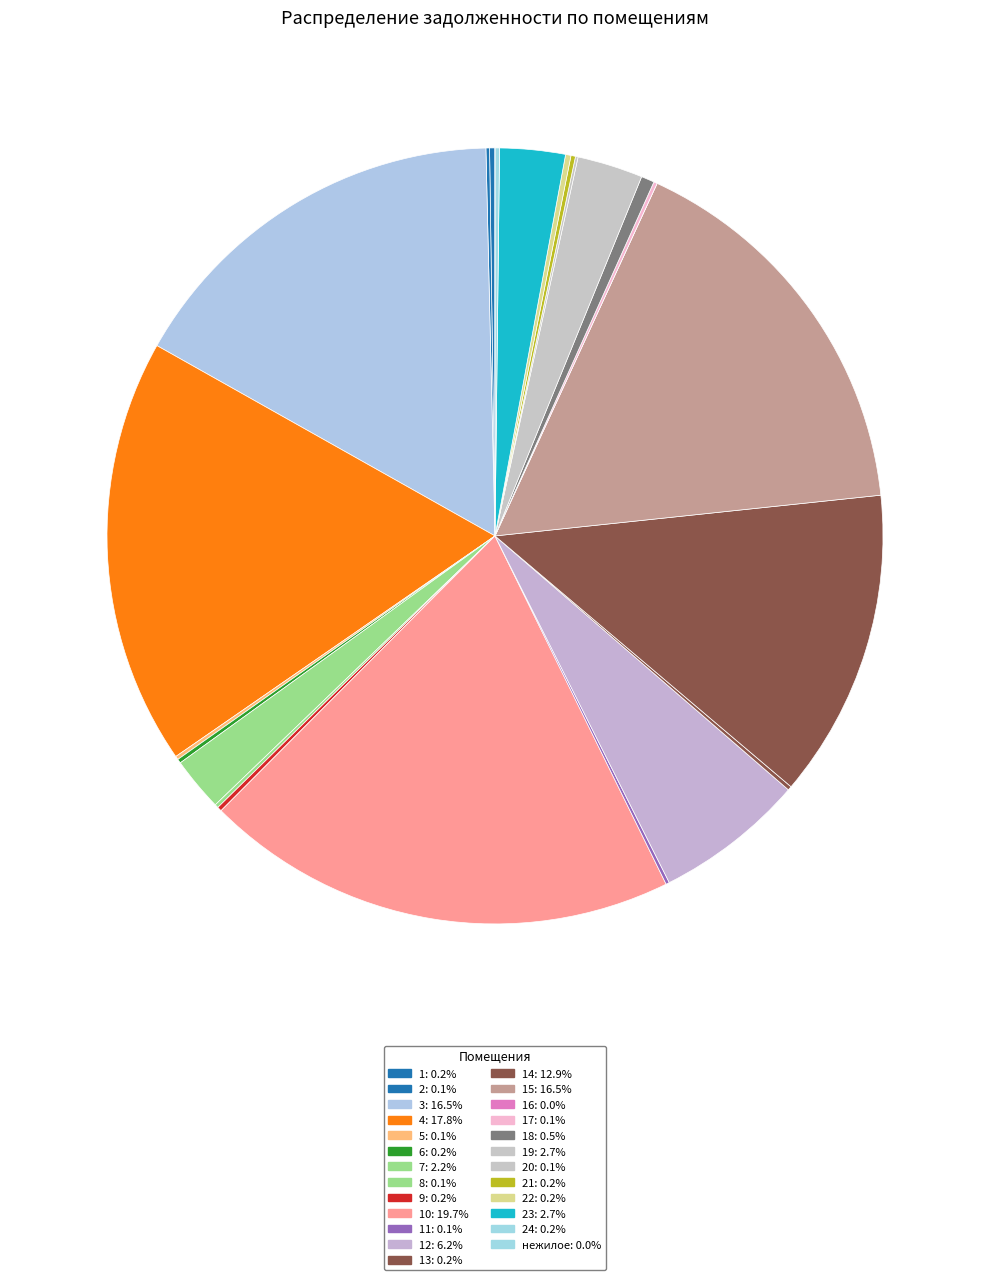

Does any single category account for the majority?

No